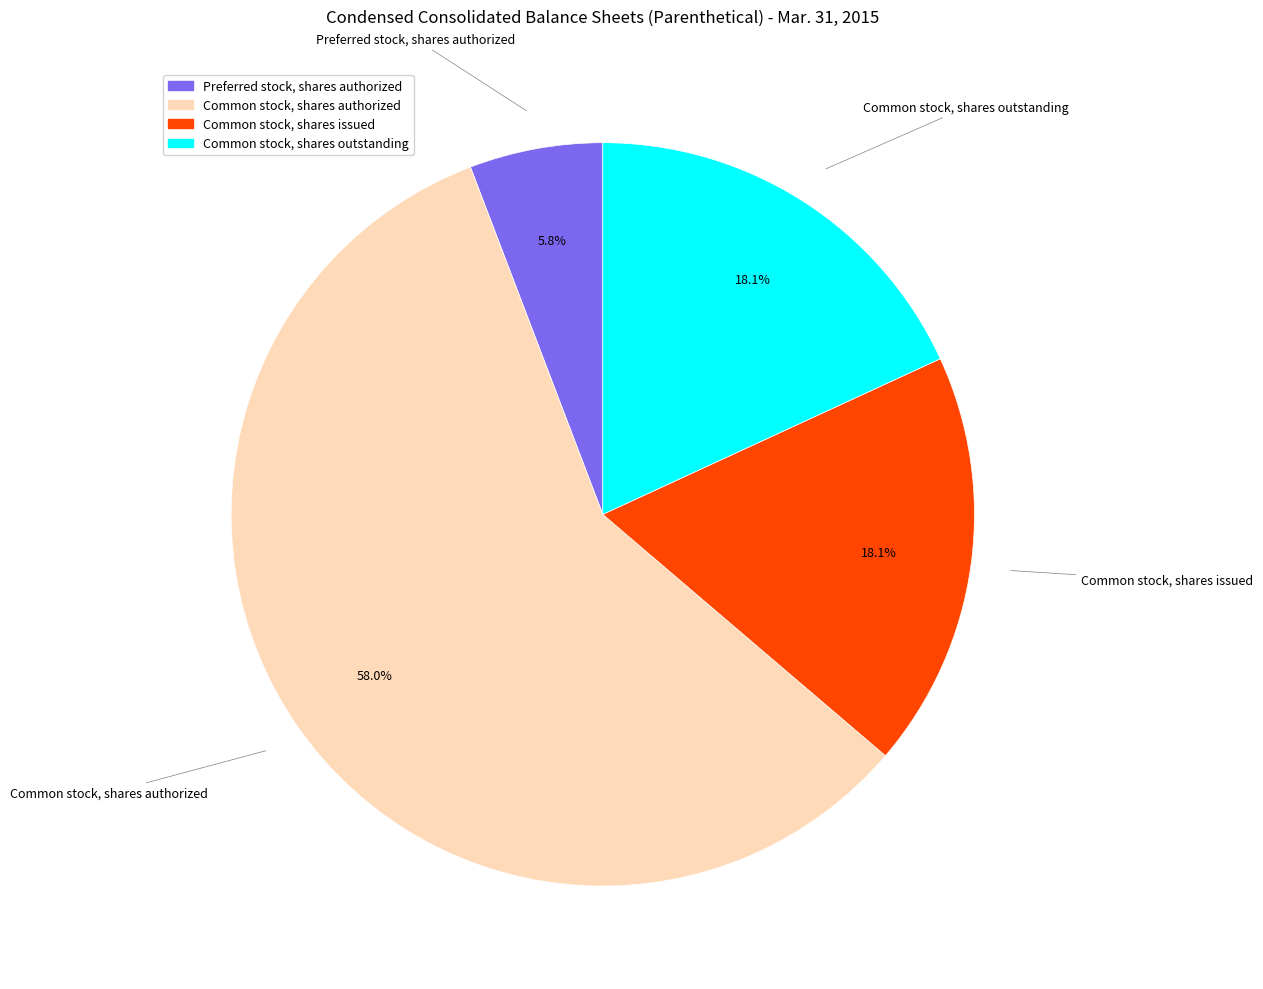

What is the largest slice in the pie chart?

Common stock, shares authorized